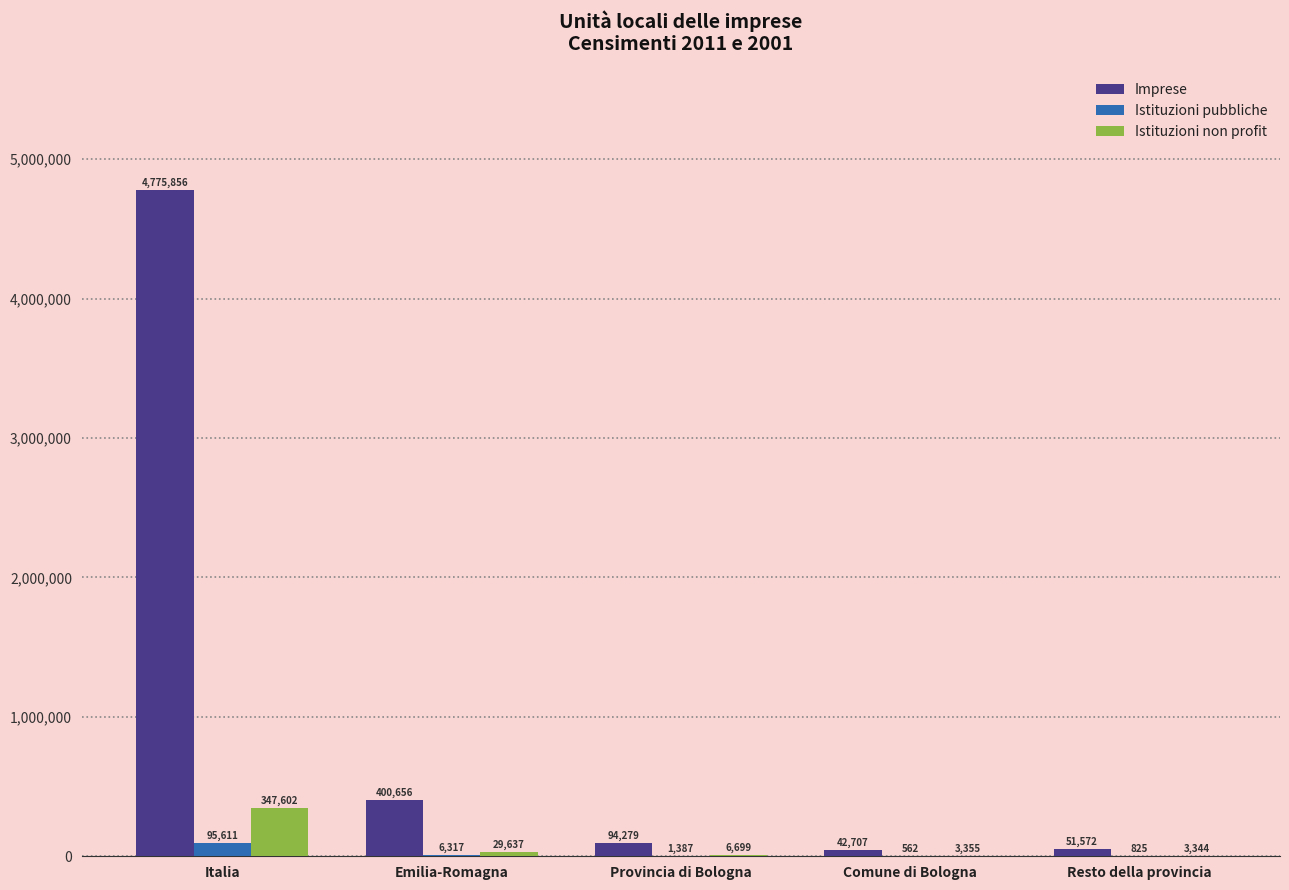

How many distinct data groups are displayed?

3